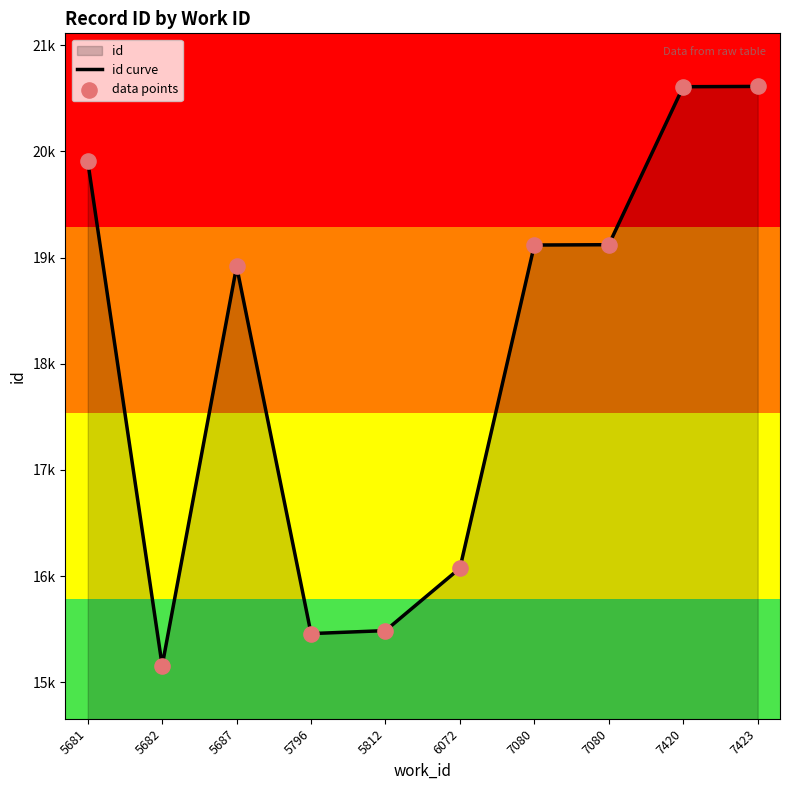

At how many categories does at least one series exceed 20024?

2